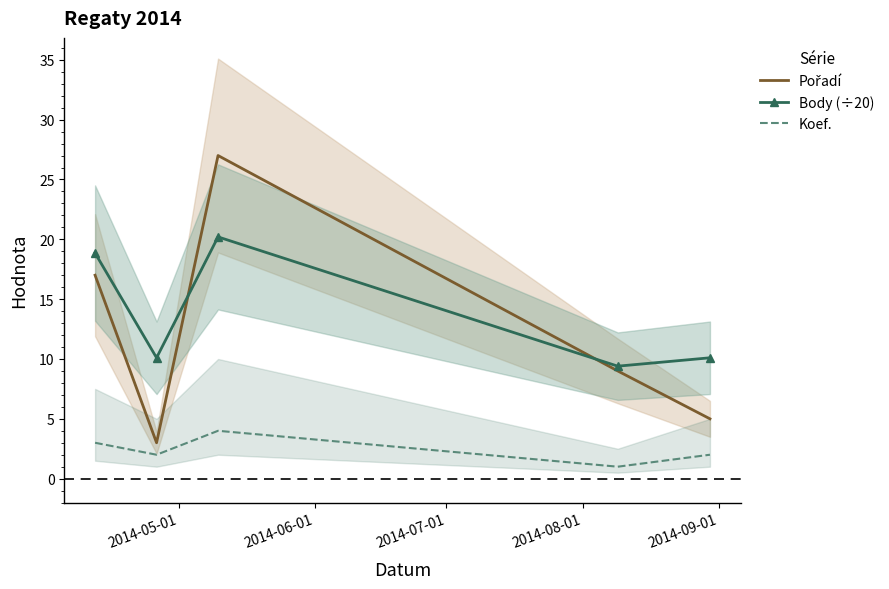

What is the lowest value of the Body (÷20) series?

9.4